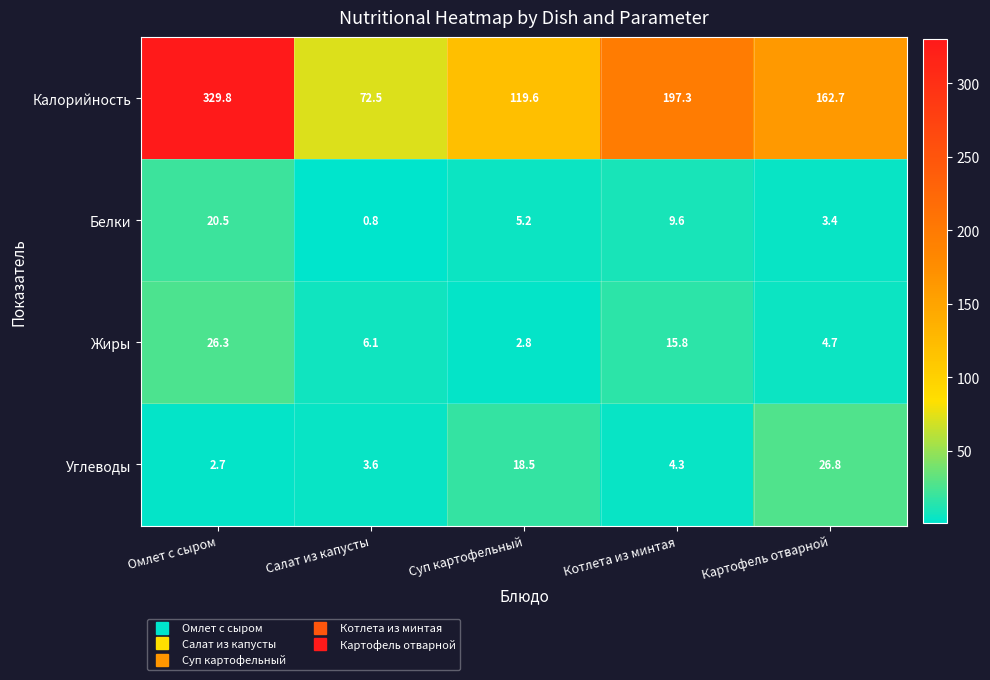

At which label does Калорийность first exceed 162?

Омлет с сыром